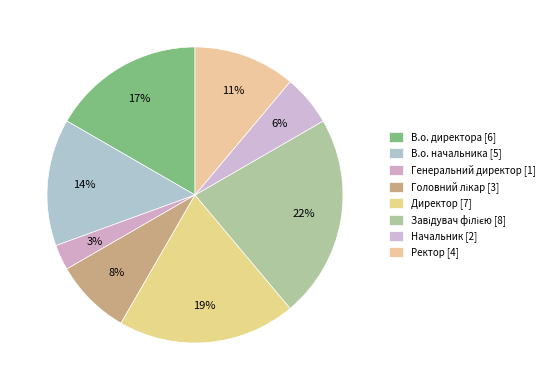

Approximately how many times larger is the value at Директор compared to Завідувач філією?

0.9